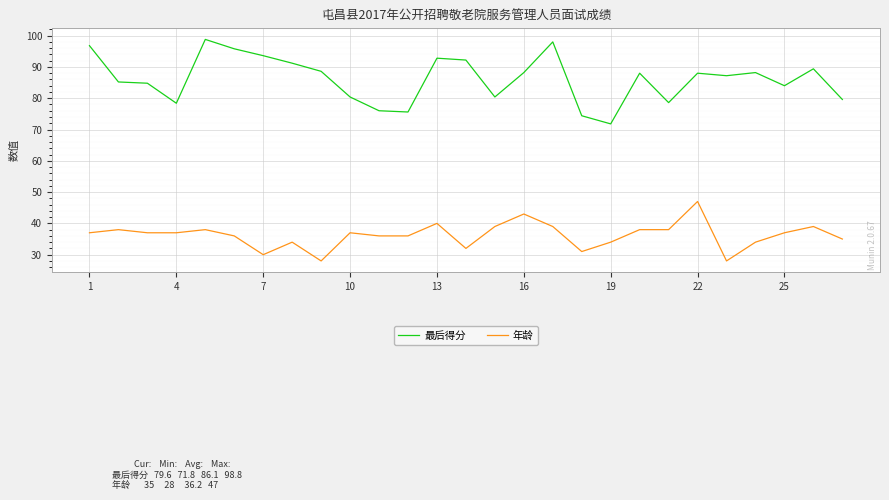

Which series has the largest total across all categories?

最后得分